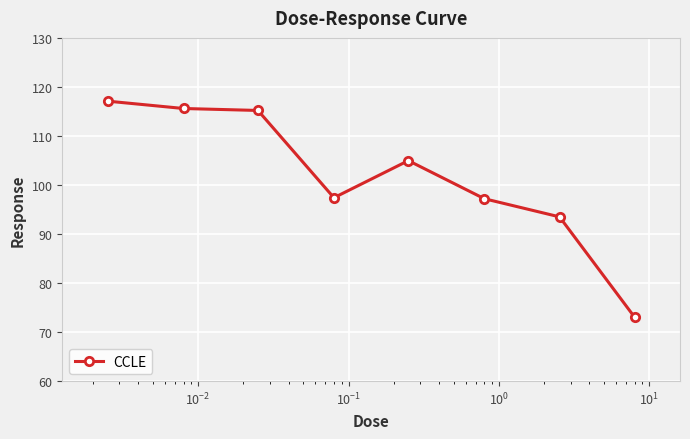

What is the difference between the second highest and second lowest values?

22.1